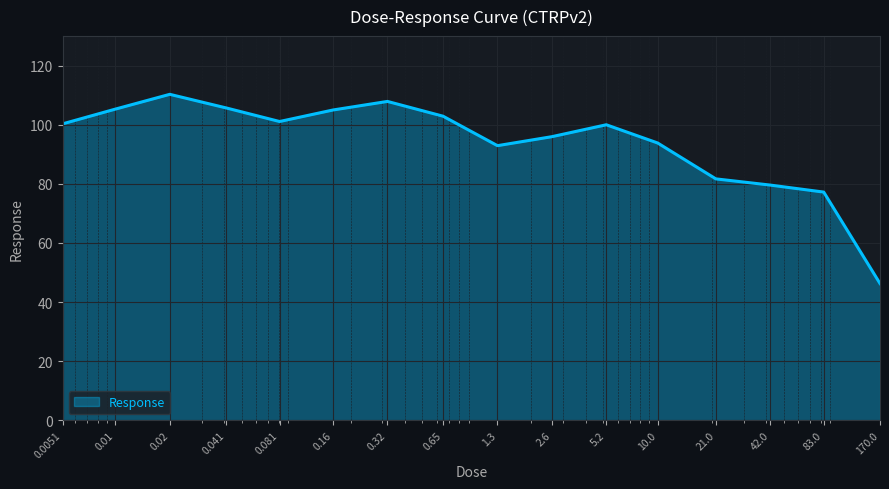

What is the smallest value displayed?

46.3